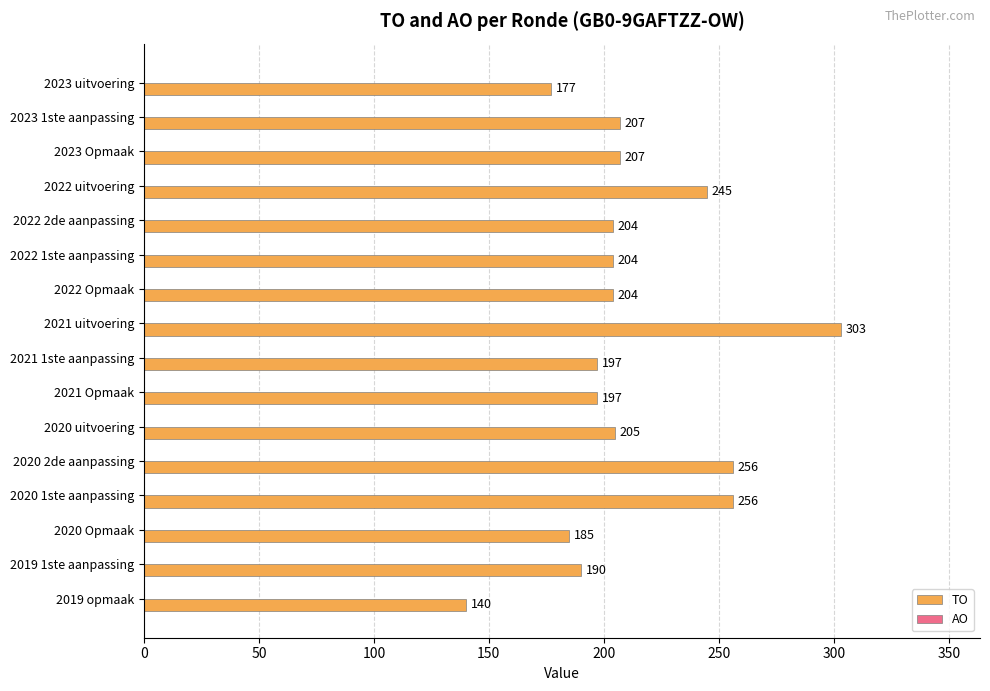

What is the value of the 13th bar from the top?

256